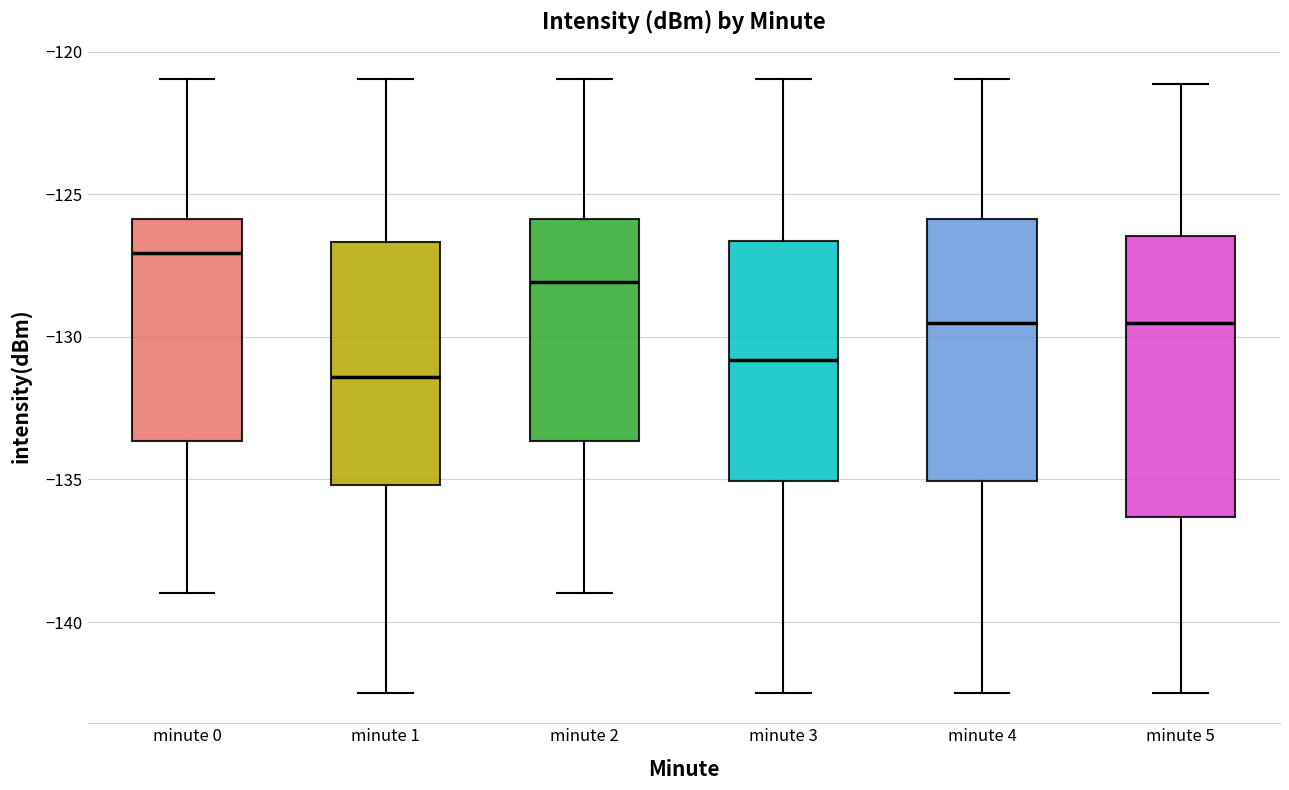

Comparing the boxes themselves (not the whiskers), which one is the tallest?

minute 5